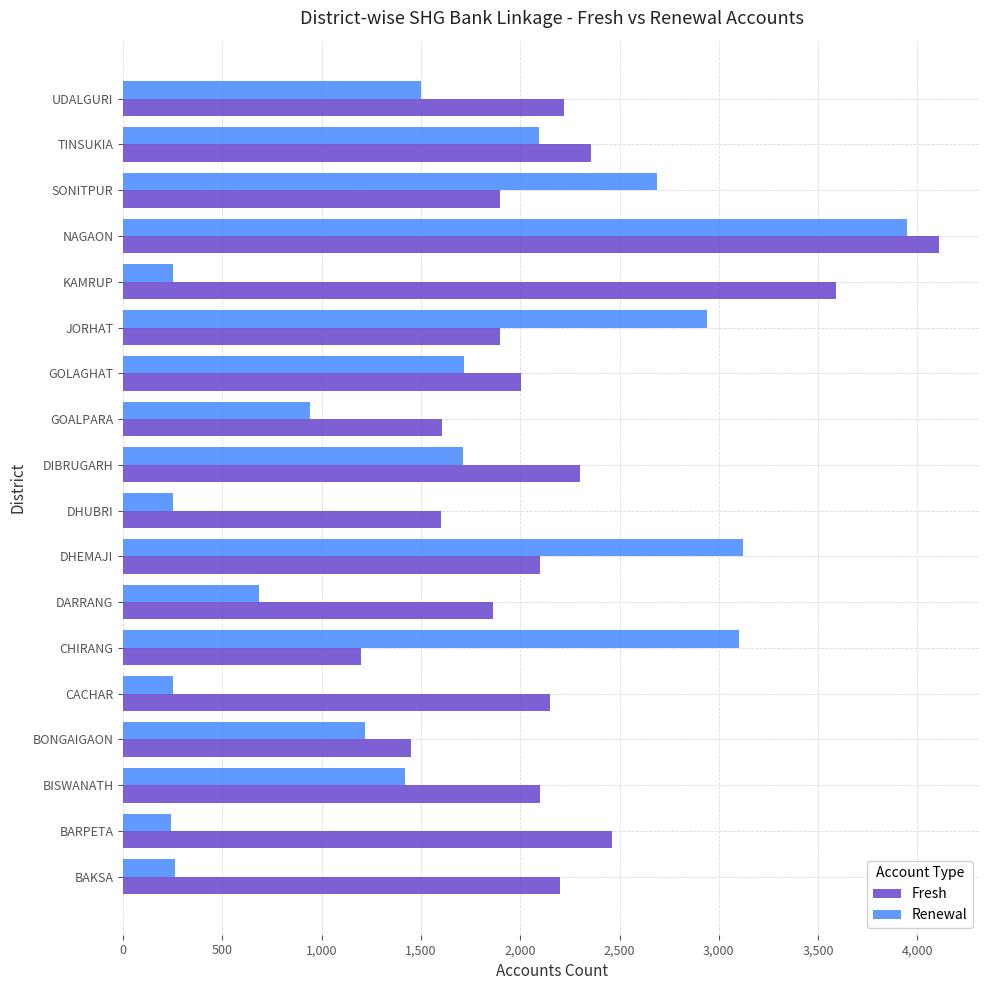

What value does the Fresh series have at GOLAGHAT?

2004